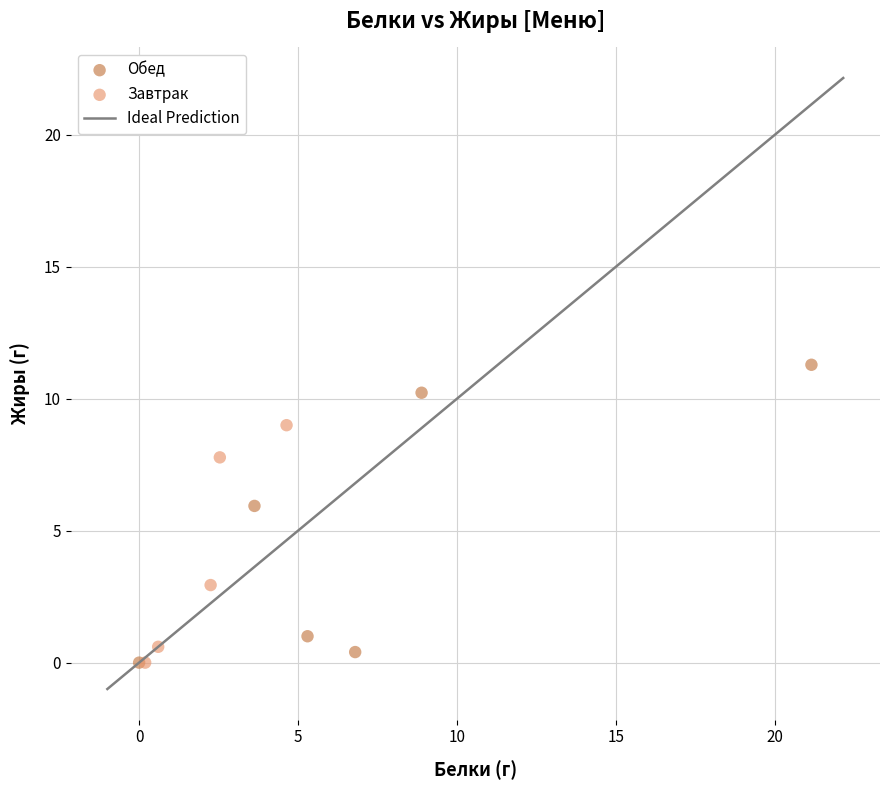

Which series reaches the maximum Y coordinate?

Обед